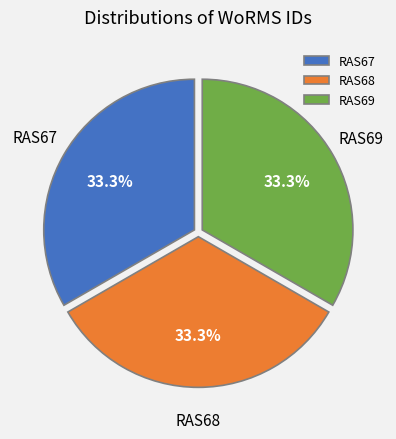

How many segments does this pie chart have?

3